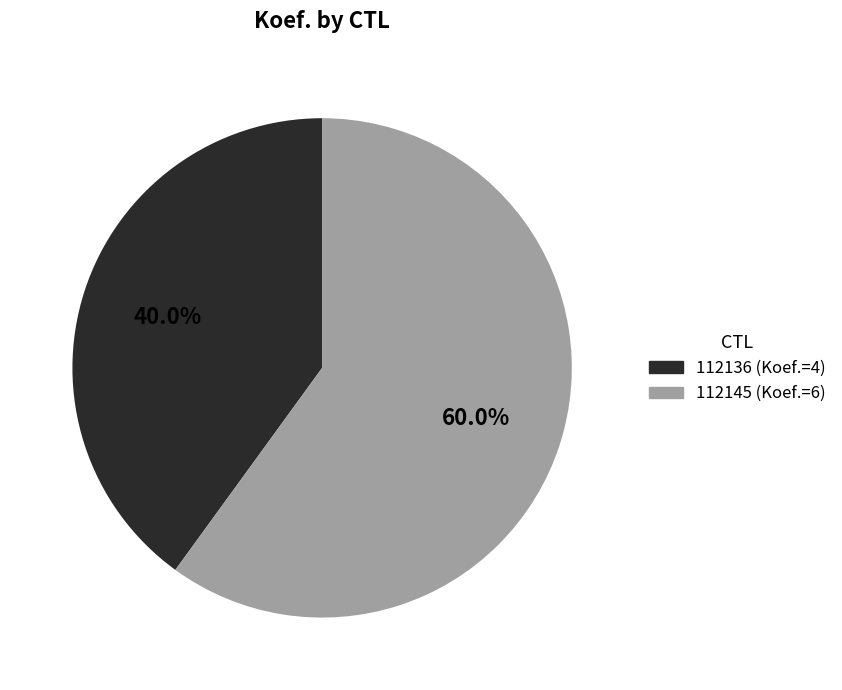

Which category has the biggest portion of the pie?

112145